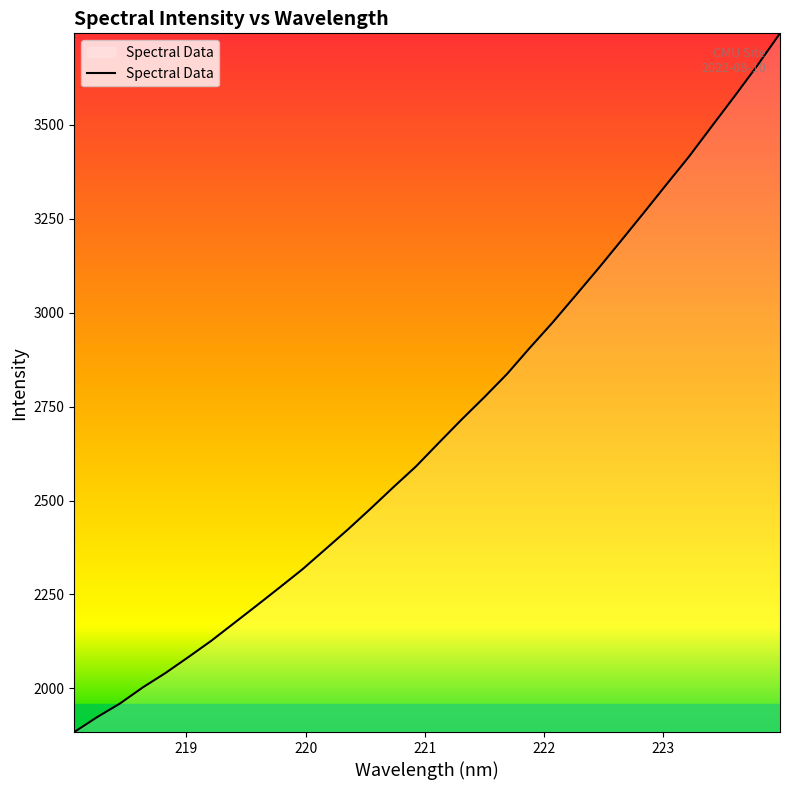

What is the difference between the maximum and minimum values?

1859.8